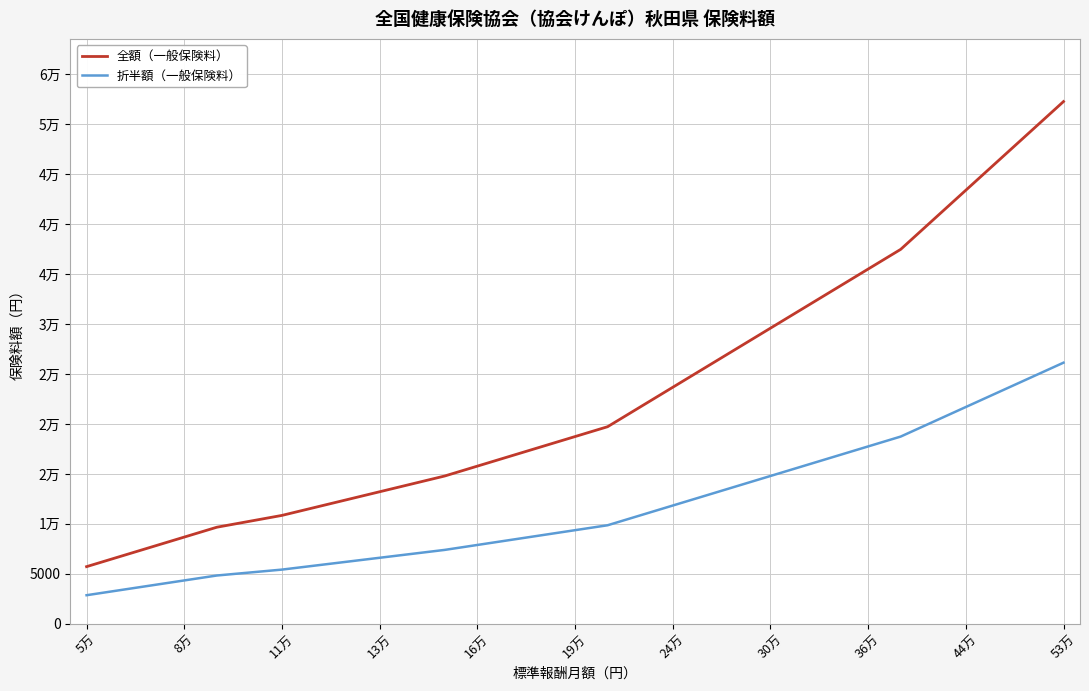

What is the sum of all 折半額（一般保険料） values?

356143.2